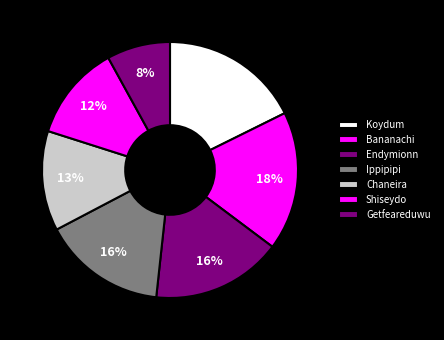

How many slices are in this pie chart?

7